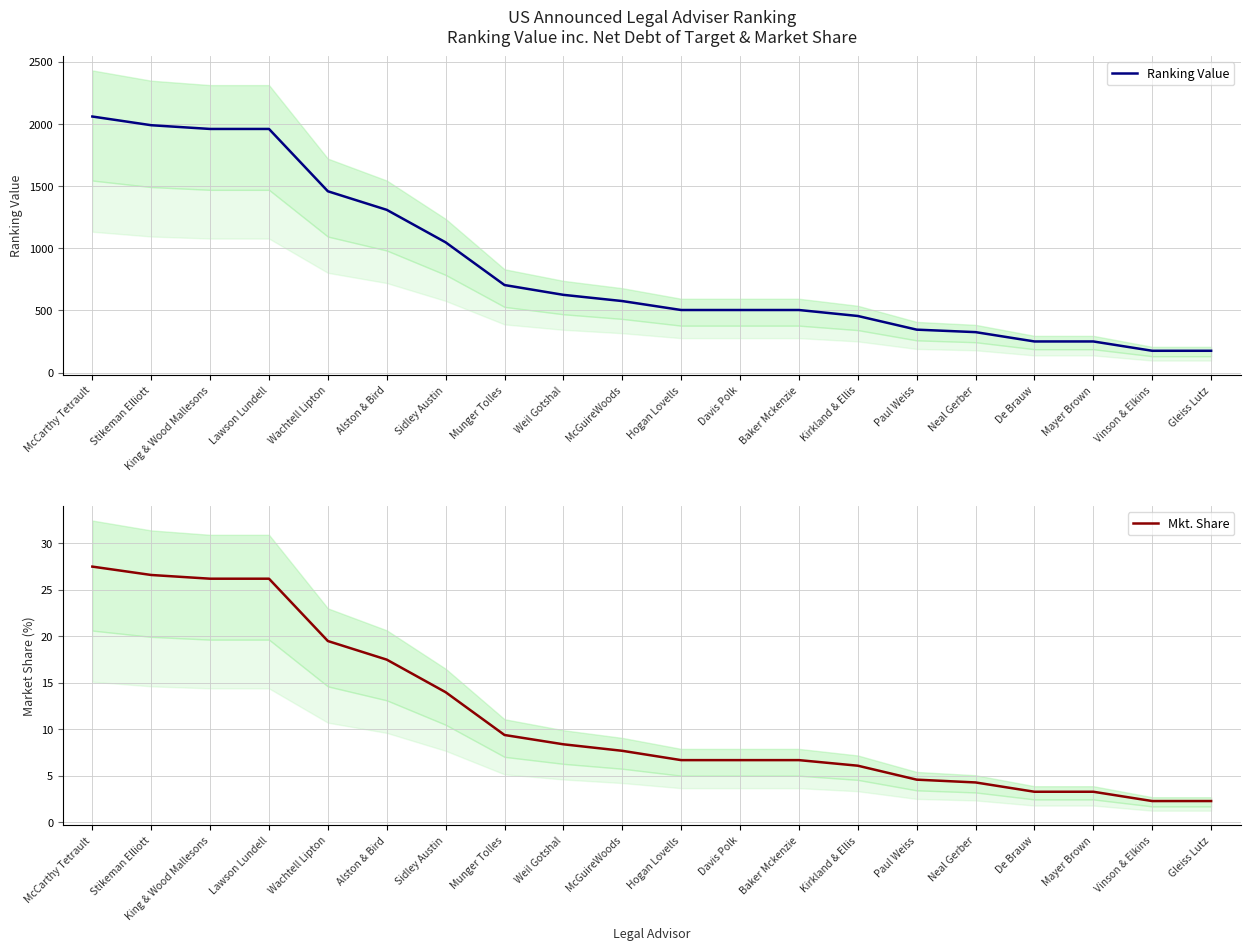

What is the sum of all Ranking Value values?

17171.8